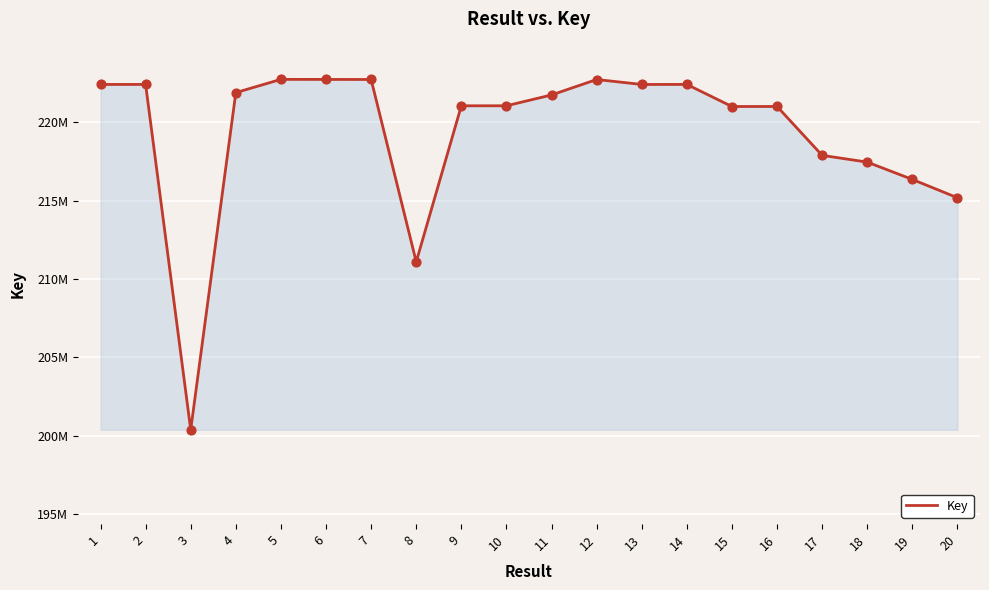

Does the chart have visible grid lines?

Yes